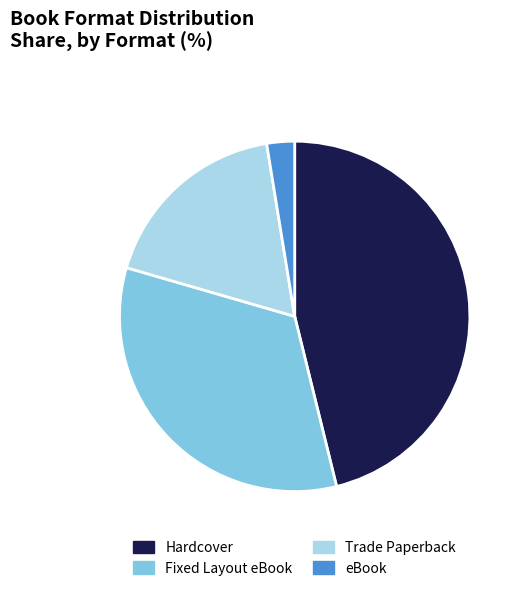

The Hardcover slice represents 33% of the pie. True or false?

False